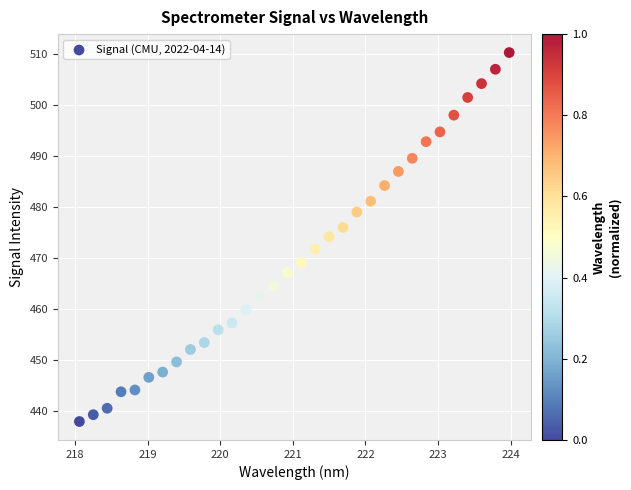

What is the range of Y values (max minus min)?

72.2